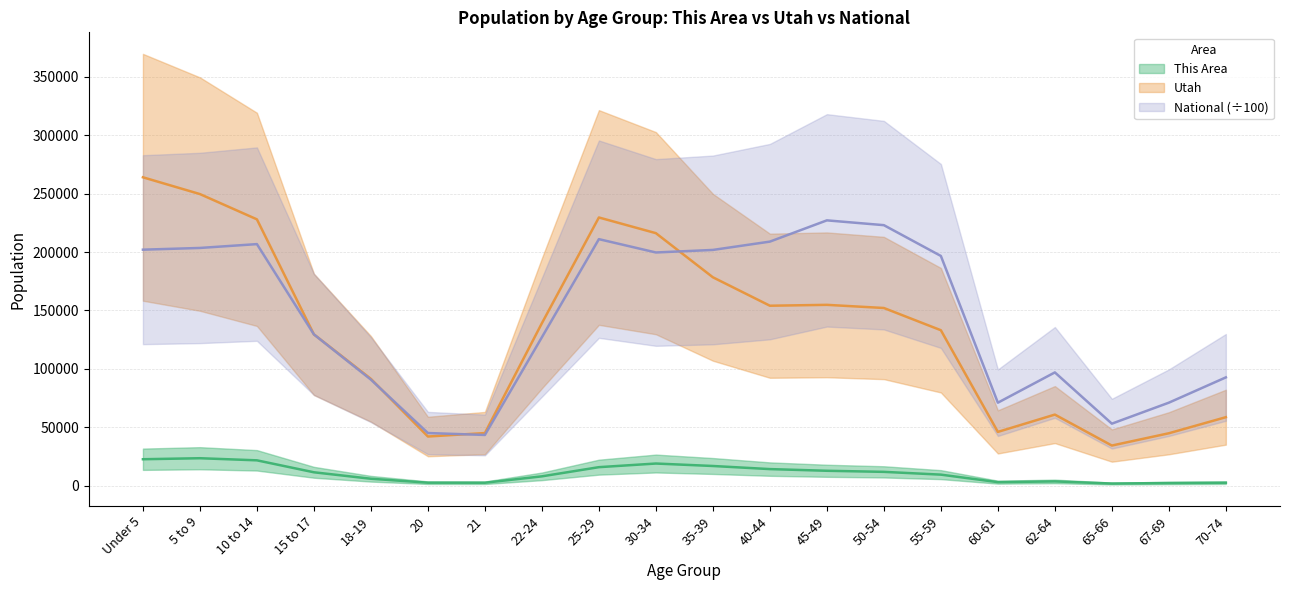

Where does the This Area series first go above 11615?

Under 5